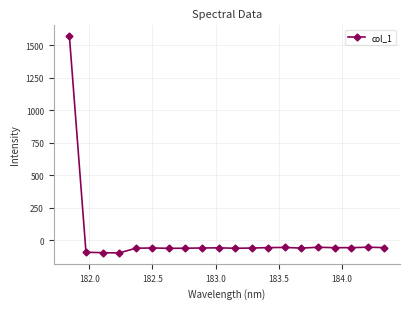

What is the greatest value displayed?

1569.7